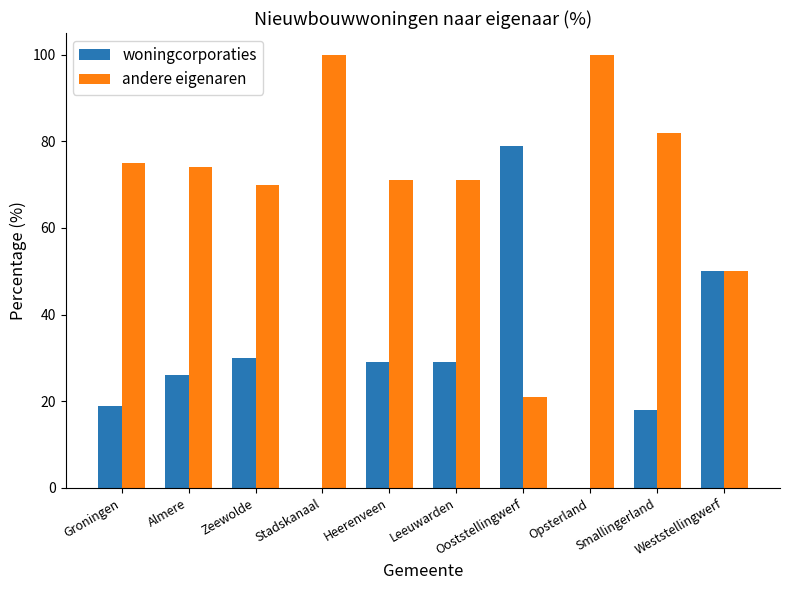

What is the highest value of the andere eigenaren series?

100